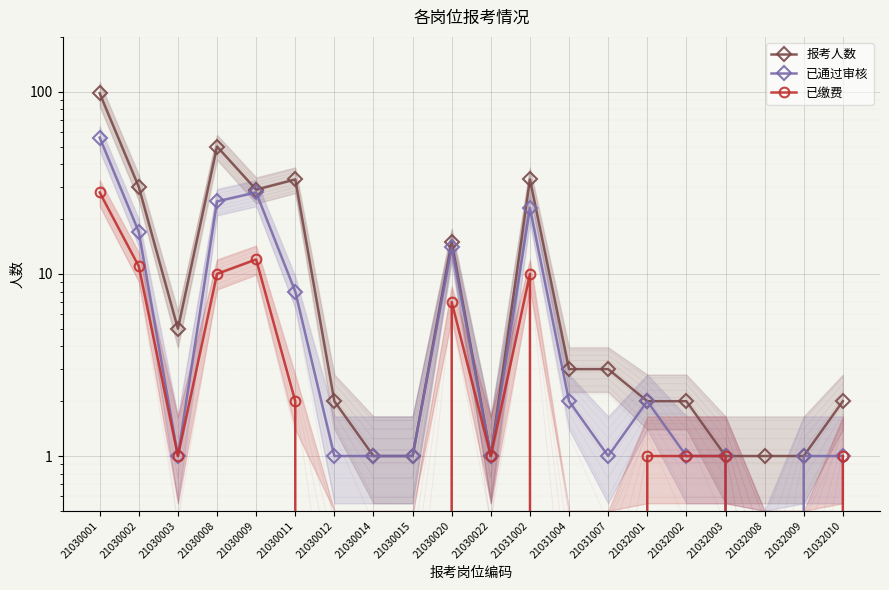

Reading left to right, list all the values displayed in this chart.

报考人数: 98	30	5	50	29	33	2	1	1	15	1	33	3	3	2	2	1	1	1	2
已通过审核: 56	17	1	25	28	8	1	1	1	14	1	23	2	1	2	1	1	0	1	1
已缴费: 28	11	1	10	12	2	0	0	0	7	1	10	0	0	1	1	1	0	0	1